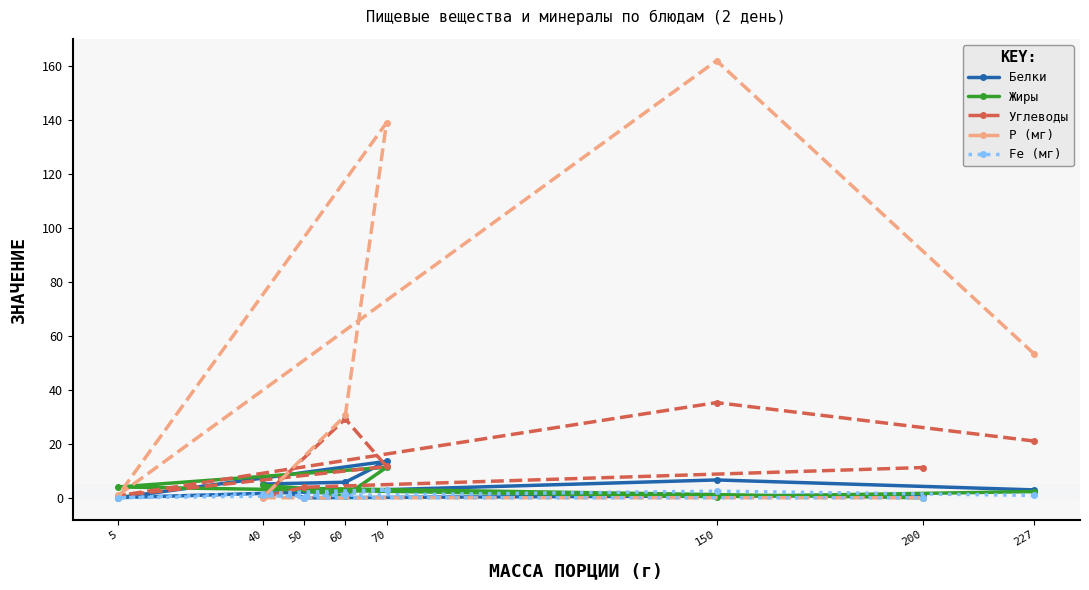

How many values in the Белки series exceed 5?

4